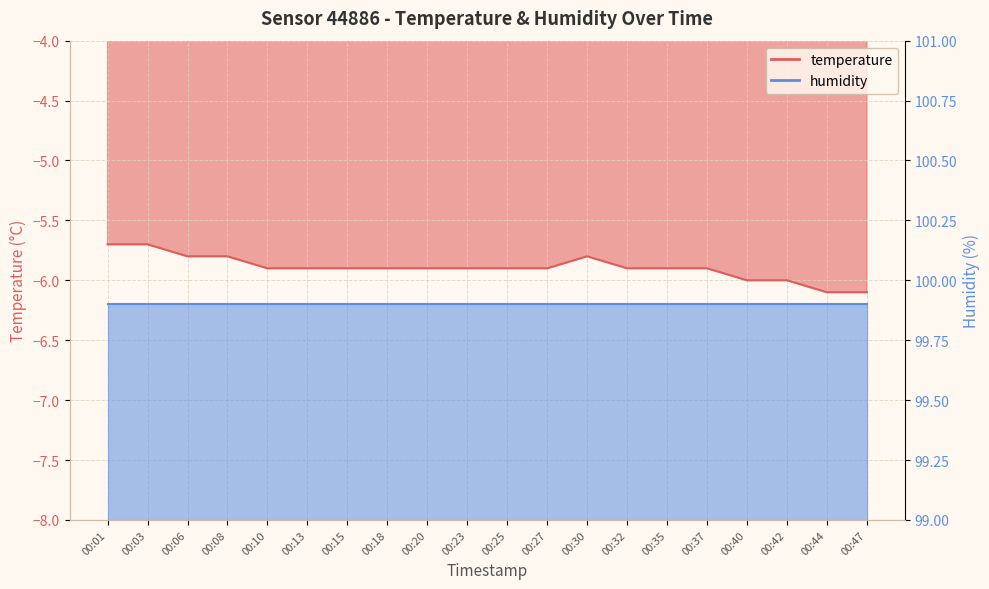

Reading right to left, what are all the values shown in this chart?

-6.1	-6.1	-6.0	-6.0	-5.9	-5.9	-5.9	-5.8	-5.9	-5.9	-5.9	-5.9	-5.9	-5.9	-5.9	-5.9	-5.8	-5.8	-5.7	-5.7